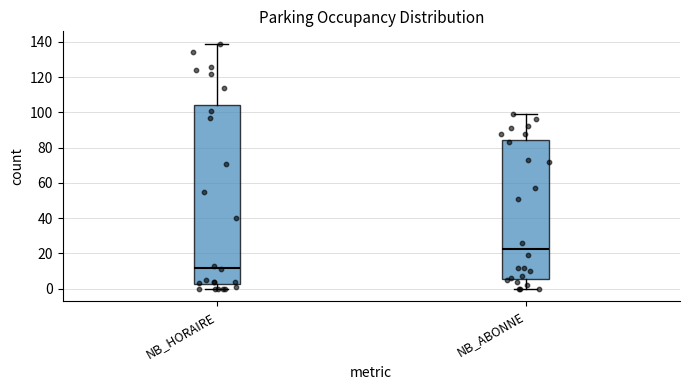

Reading left to right, read every box against the y-axis: the position of its median line, the range the box covers, and the ends of its whiskers. The values are not printed on the chart, so give them approximately, as read against the axis.

NB_HORAIRE: median 12, box 2 to 104, whiskers 0 to 140
NB_ABONNE: median 22, box 6 to 84, whiskers 0 to 100